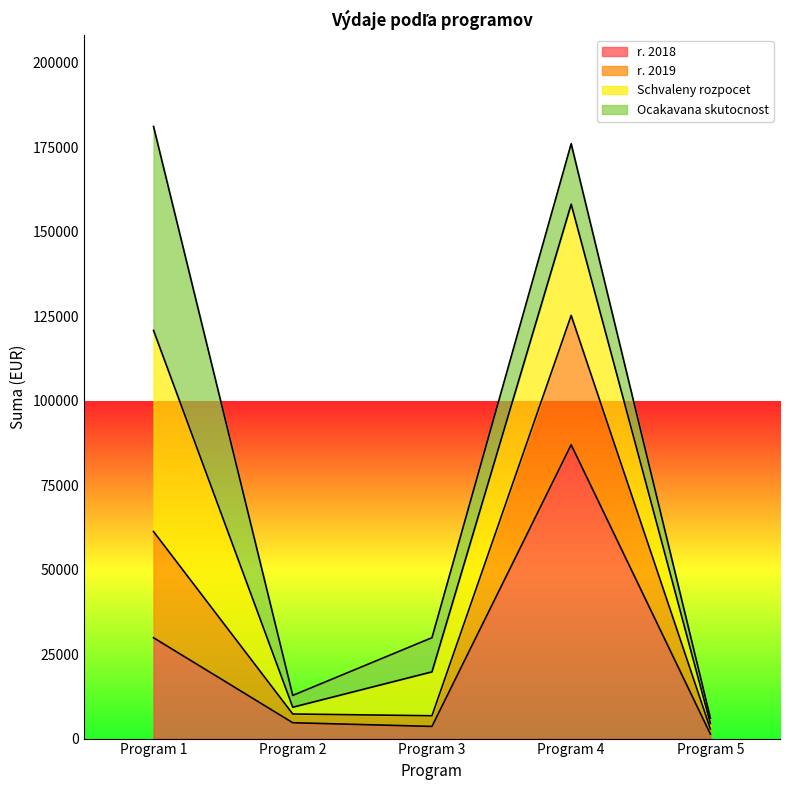

At which label does r. 2018 reach its peak?

Program 4